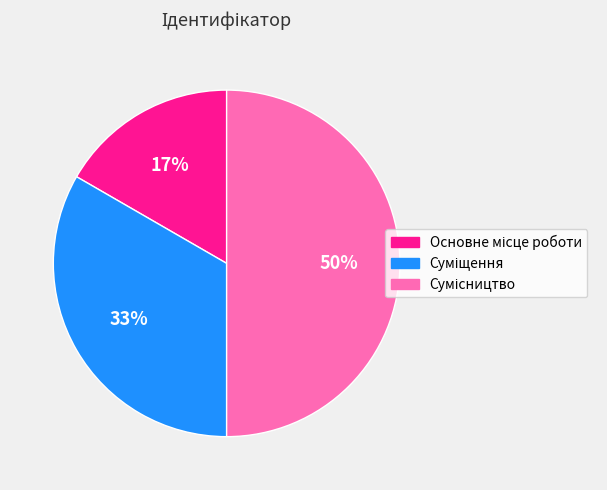

To the nearest percent, what is the average slice percentage?

33%